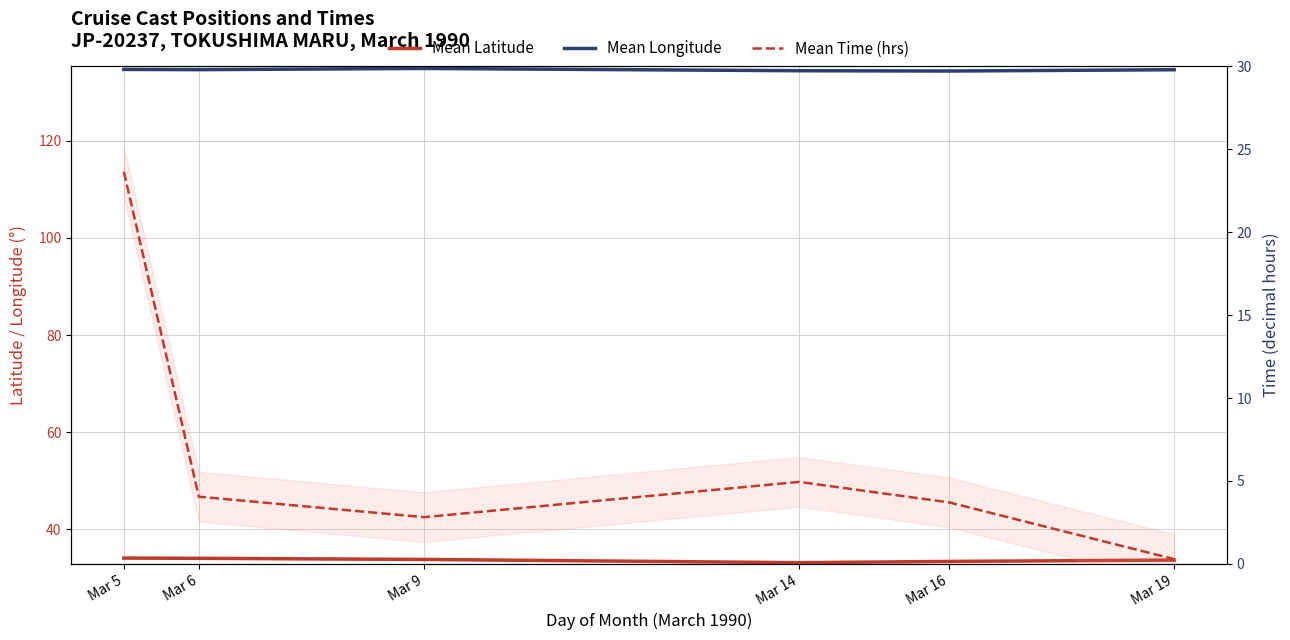

What is the difference between the maximum and second lowest values in the Mean Latitude series?

0.7